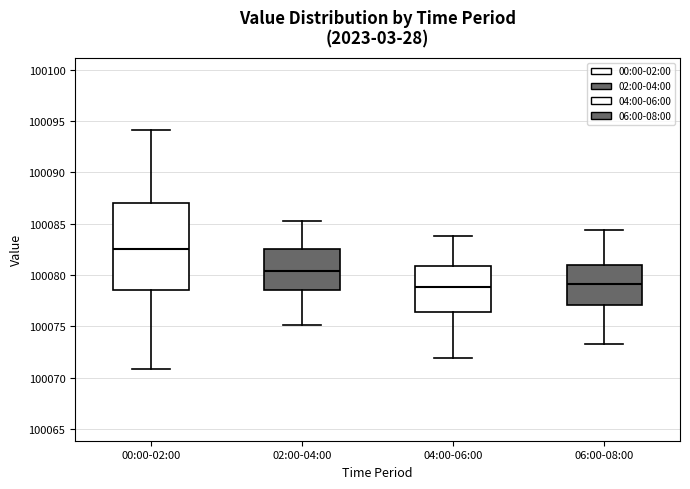

Which box is the tallest, from its lower edge to its upper edge?

00:00-02:00